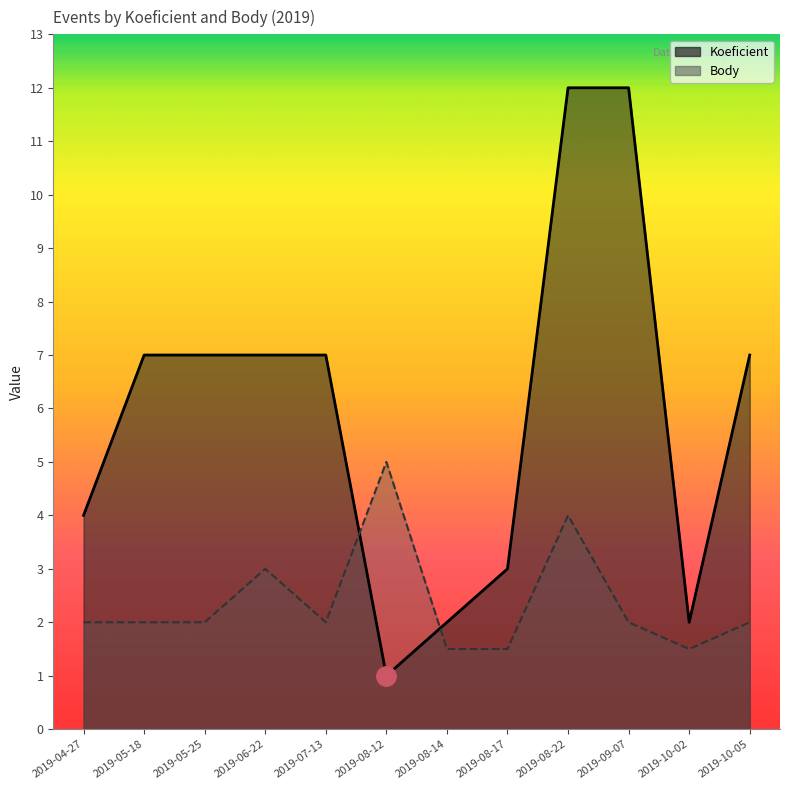

What is the value of the Body point at the 10th from the left?

2.0